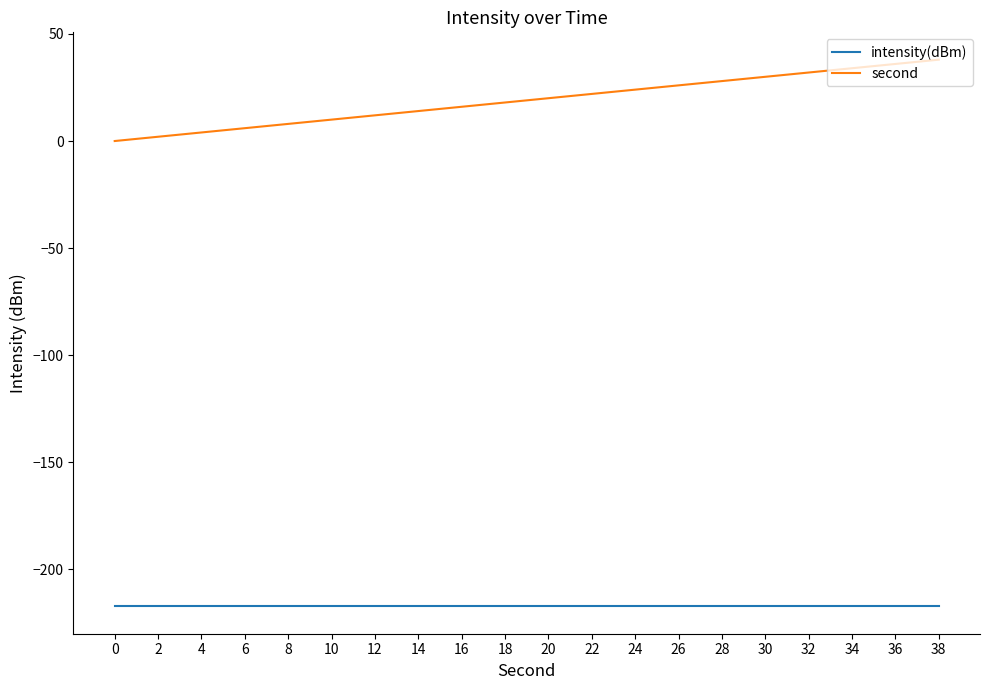

How many lines are shown in the chart?

2